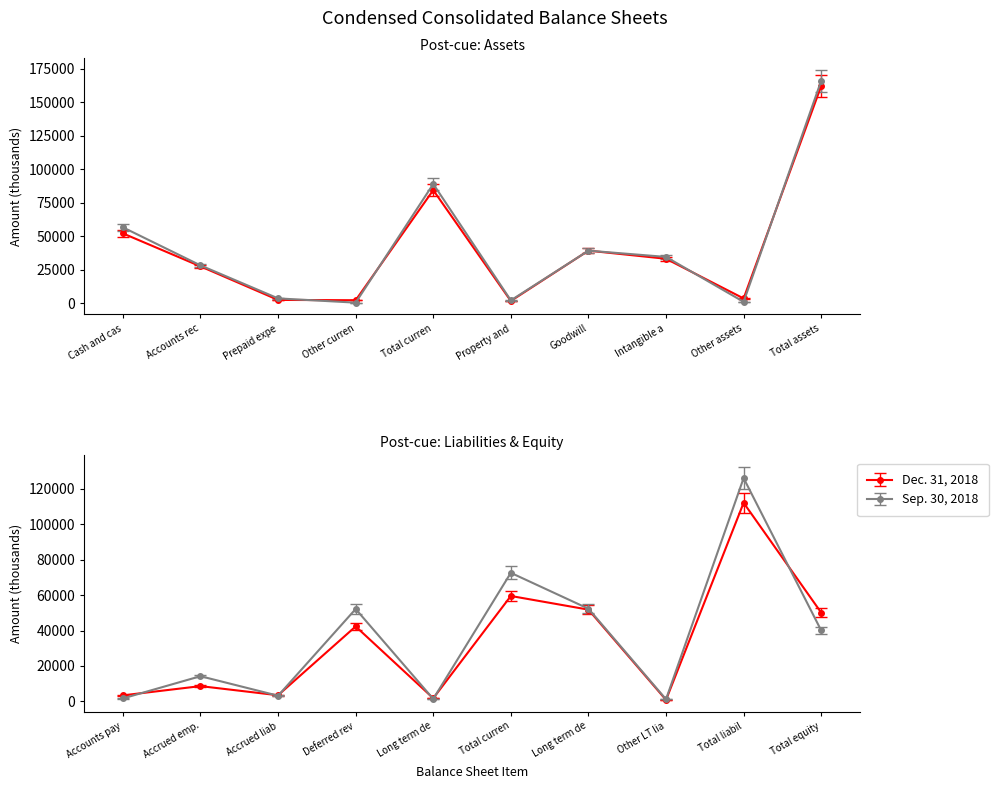

The value of Dec. 31, 2018 at Cash and cas is 36005.8. True or false?

False